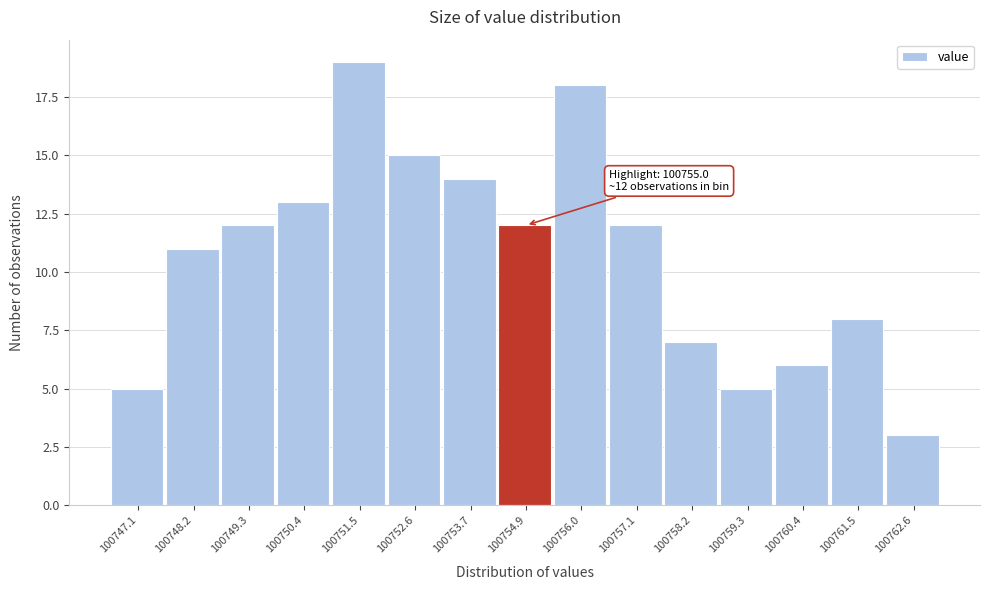

Which range on the x-axis has the tallest bar?

100751.0 to 100752.0